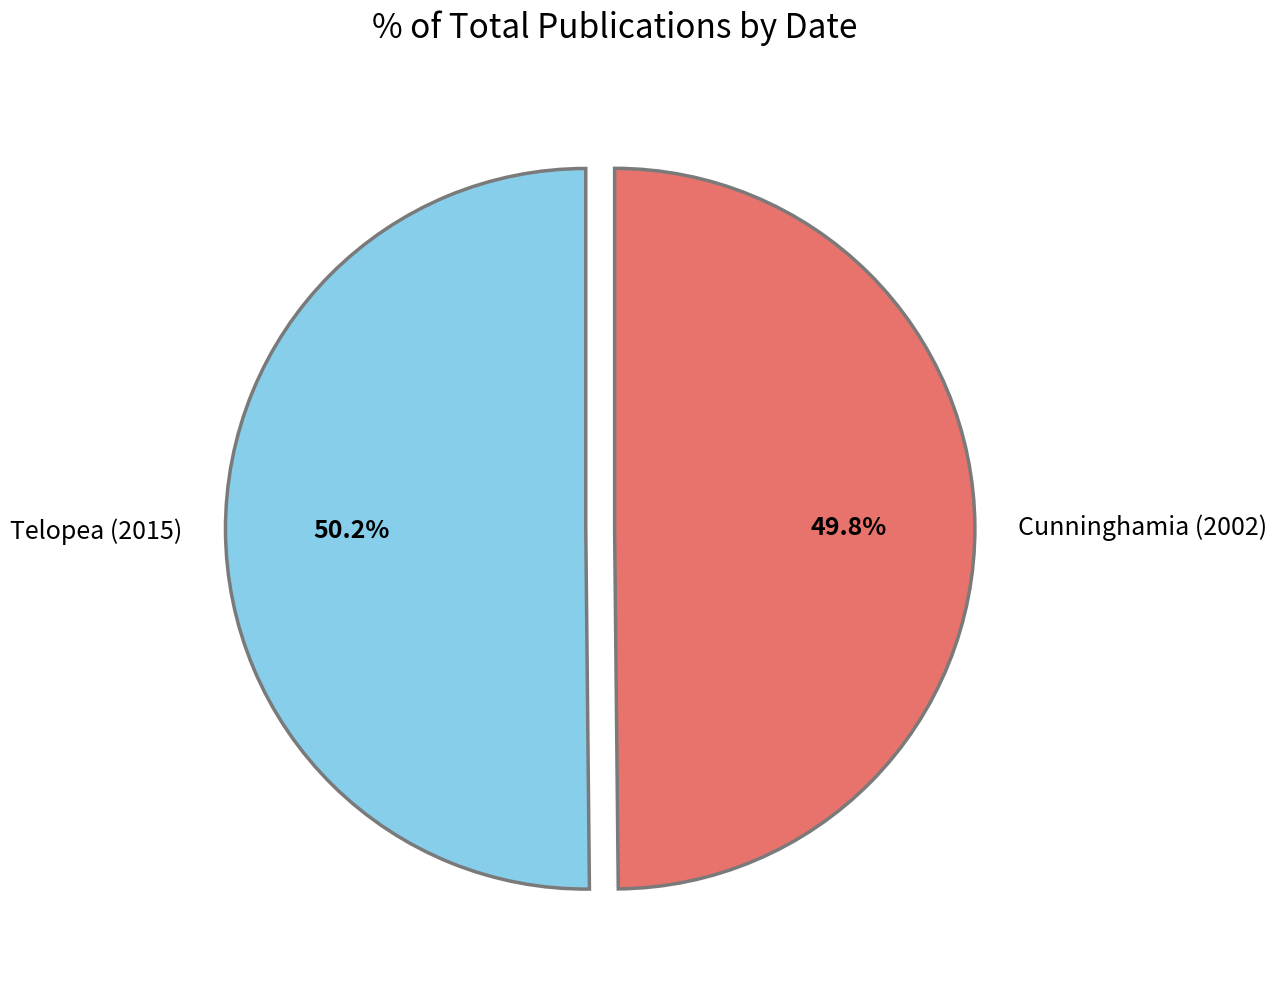

Is there a majority slice in this chart?

Yes